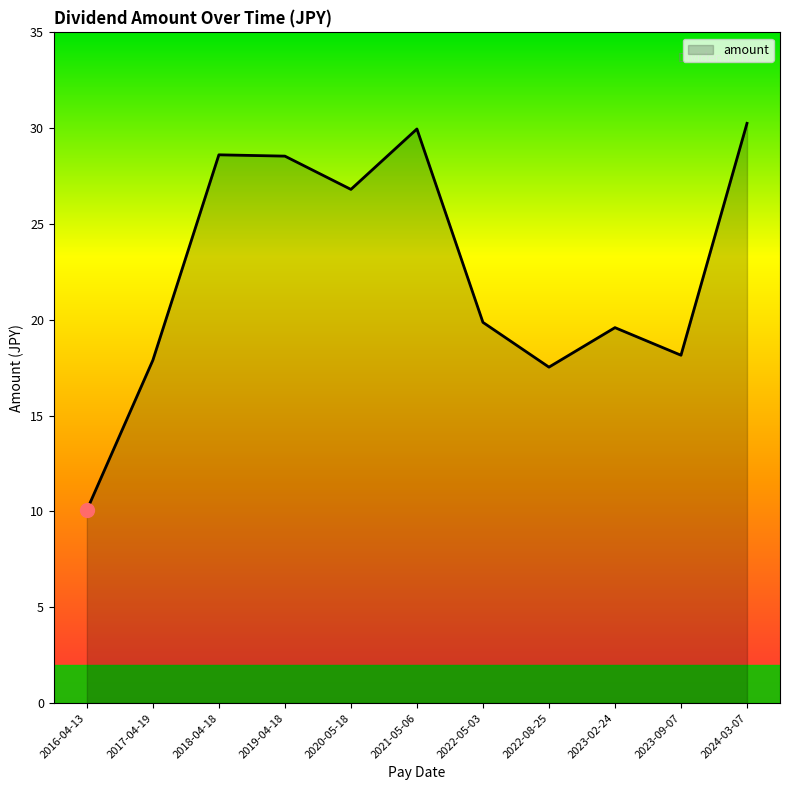

What is the change in value from 2016-04-13 to 2024-03-07?

+20.2